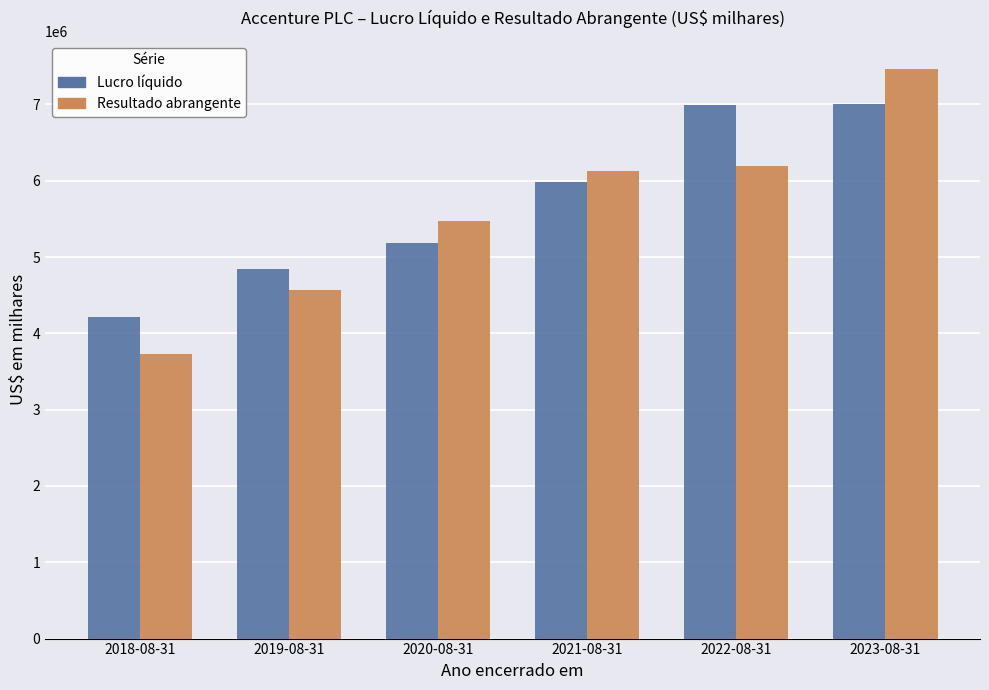

How many groups of bars are there?

6